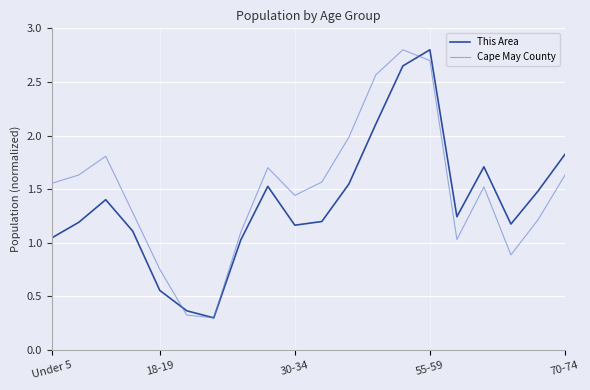

What is the highest value of the This Area series?

2.8